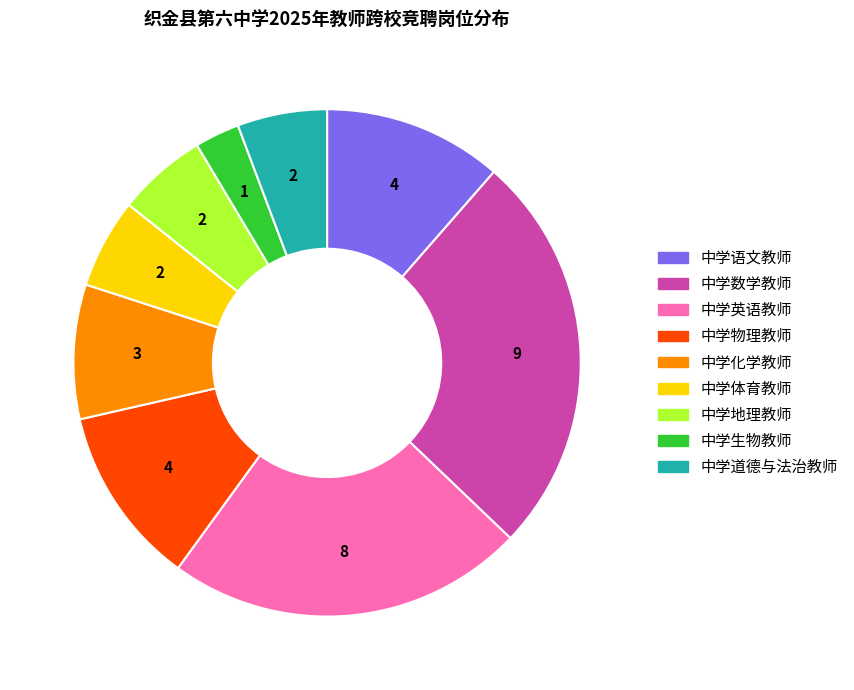

Does any single category account for the majority?

No